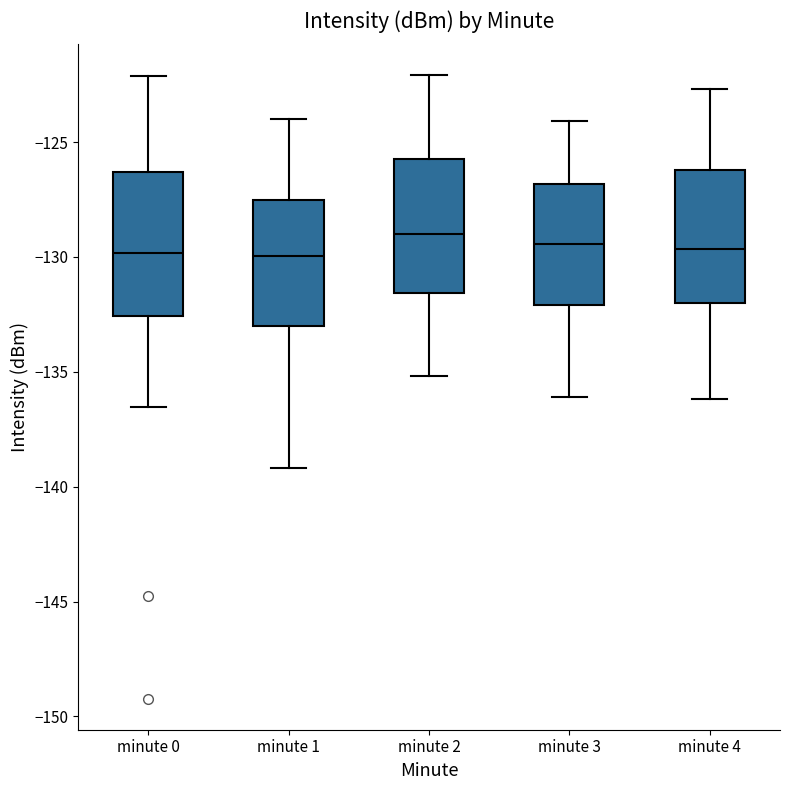

Reading left to right, read every box against the y-axis: the position of its median line, the range the box covers, and the ends of its whiskers. The values are not printed on the chart, so give them approximately, as read against the axis.

minute 0: median -130.0, box -132.5 to -126.5, whiskers -136.5 to -122.0
minute 1: median -130.0, box -133.0 to -127.5, whiskers -139.0 to -124.0
minute 2: median -129.0, box -131.5 to -125.5, whiskers -135.0 to -122.0
minute 3: median -129.5, box -132.0 to -127.0, whiskers -136.0 to -124.0
minute 4: median -129.5, box -132.0 to -126.0, whiskers -136.0 to -122.5